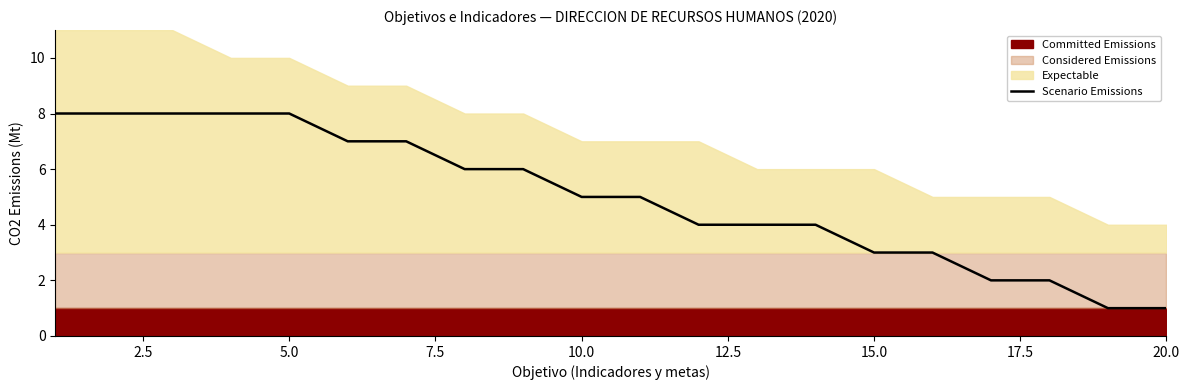

The value of Scenario Emissions at 5.0 is 10. True or false?

False